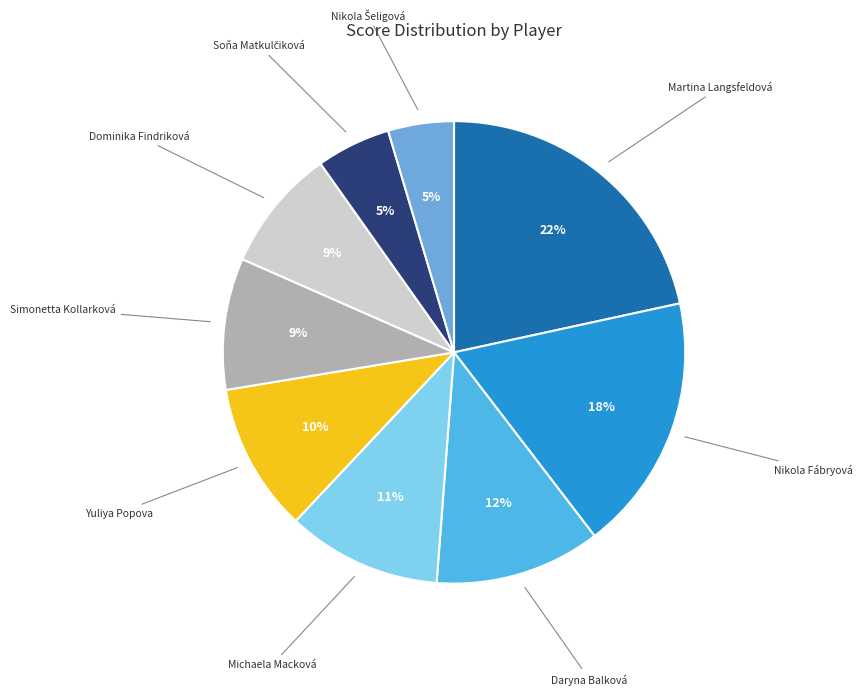

Does any single category account for the majority?

No